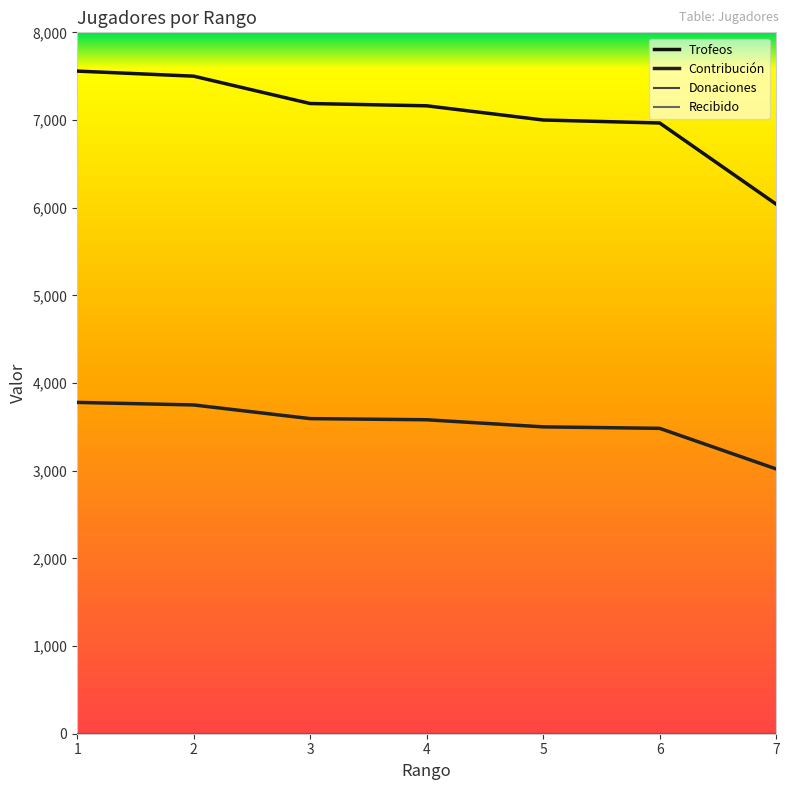

Is this an area chart (filled region under the line)?

No